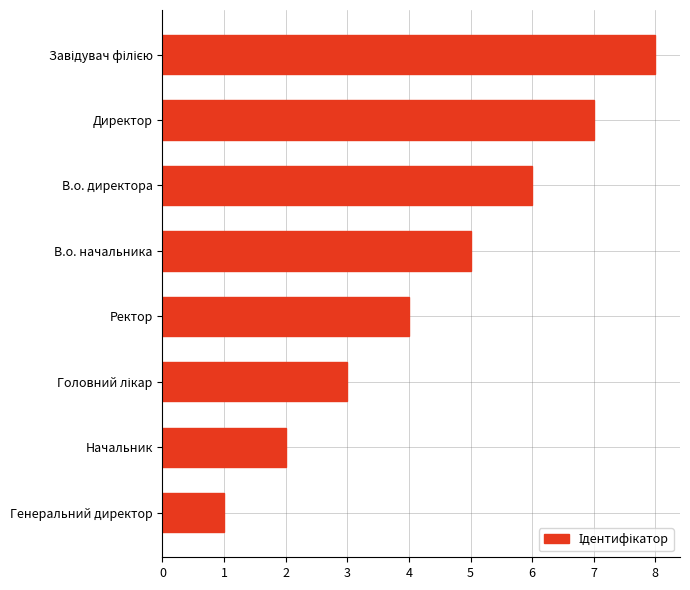

How many data points are less than 5?

4